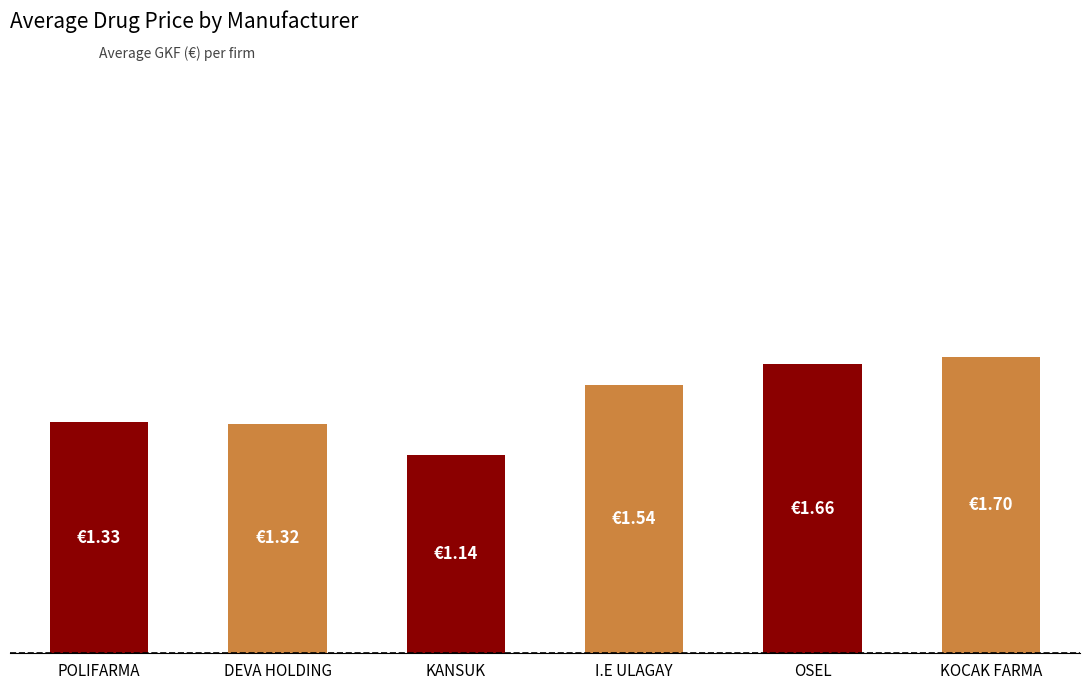

At which category does the chart reach its peak across all series?

KOCAK FARMA